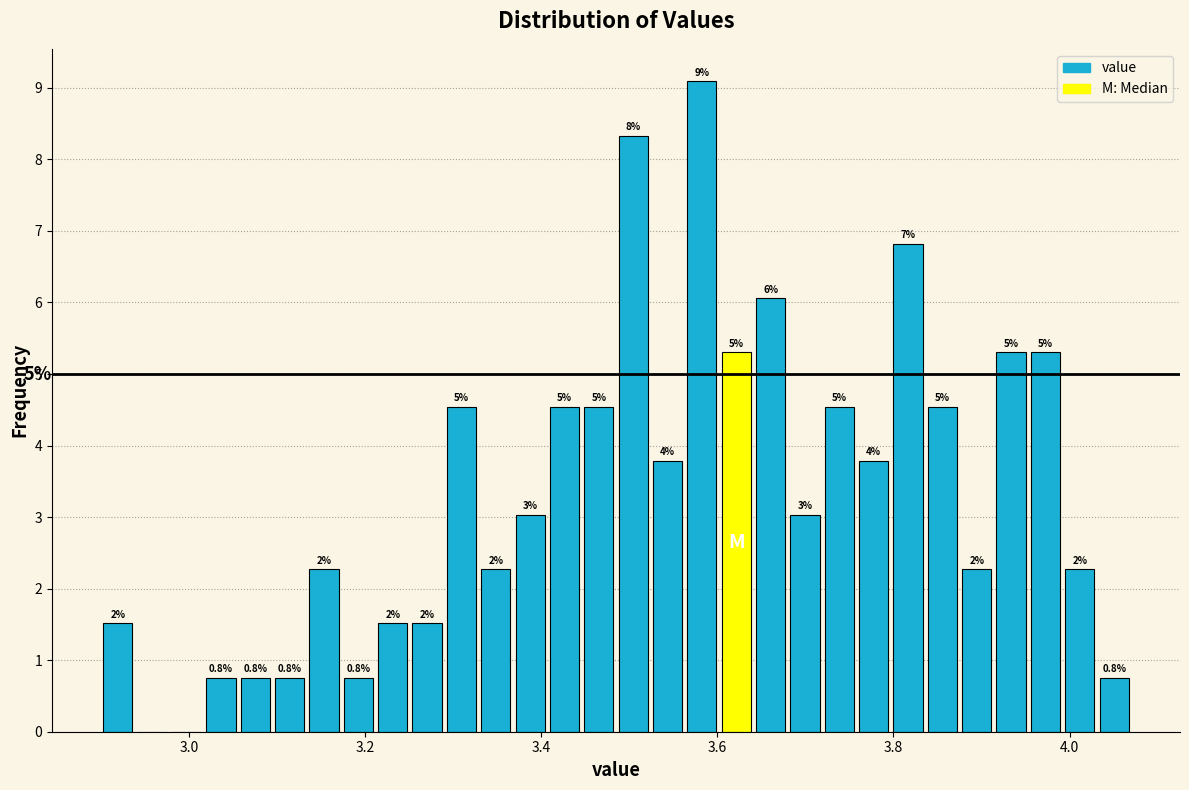

Around what value on the x-axis is the tallest bar? Give the approximate position of its centre, as read against the axis.

3.58